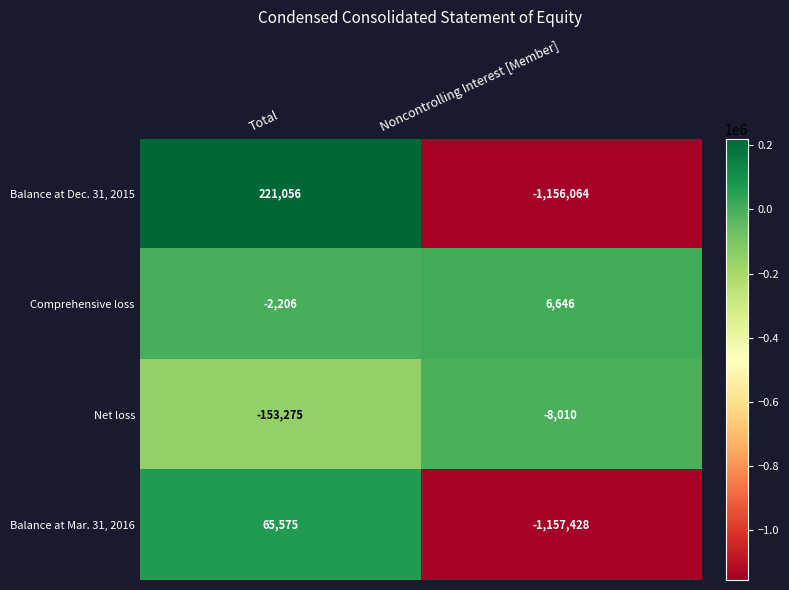

Count the number of data series in this chart.

4